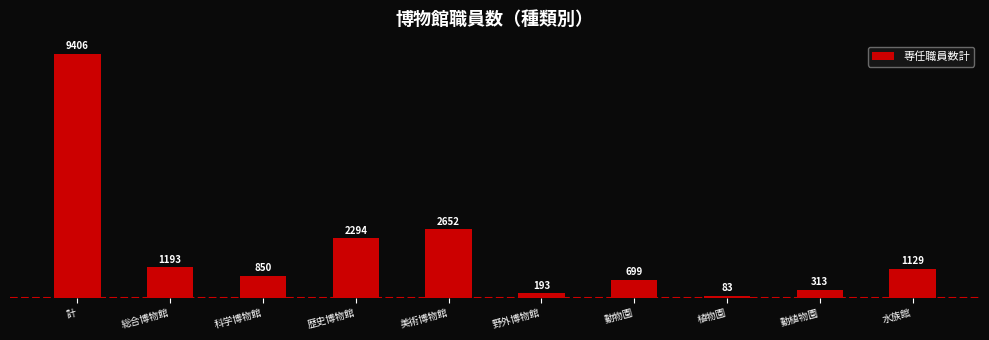

What position from the left is 計?

1